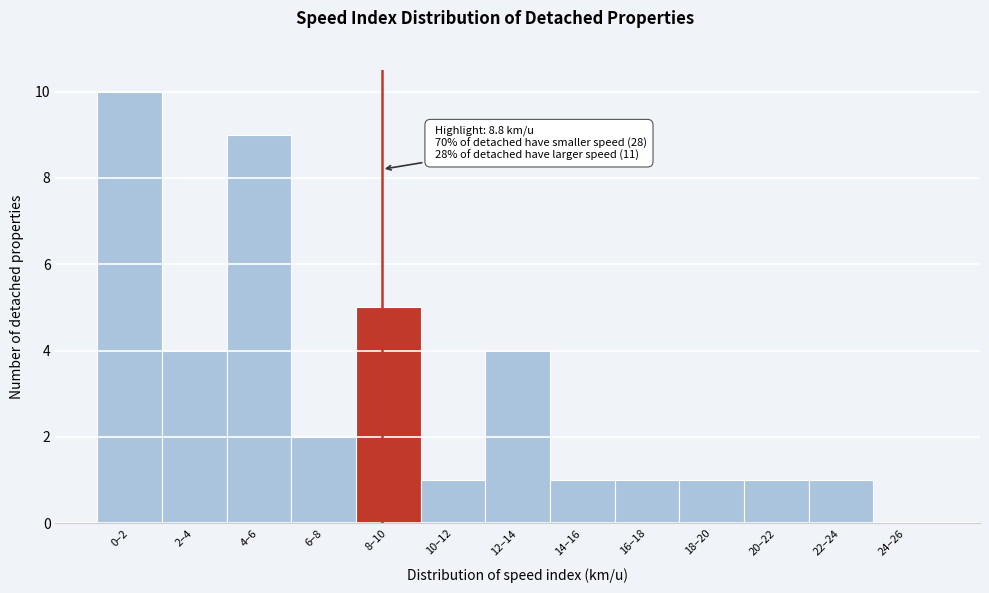

Reading left to right, list all the values displayed in this chart.

0–2=10	2–4=4	4–6=9	6–8=2	8–10=5	10–12=1	12–14=4	14–16=1	16–18=1	18–20=1	20–22=1	22–24=1	24–26=0